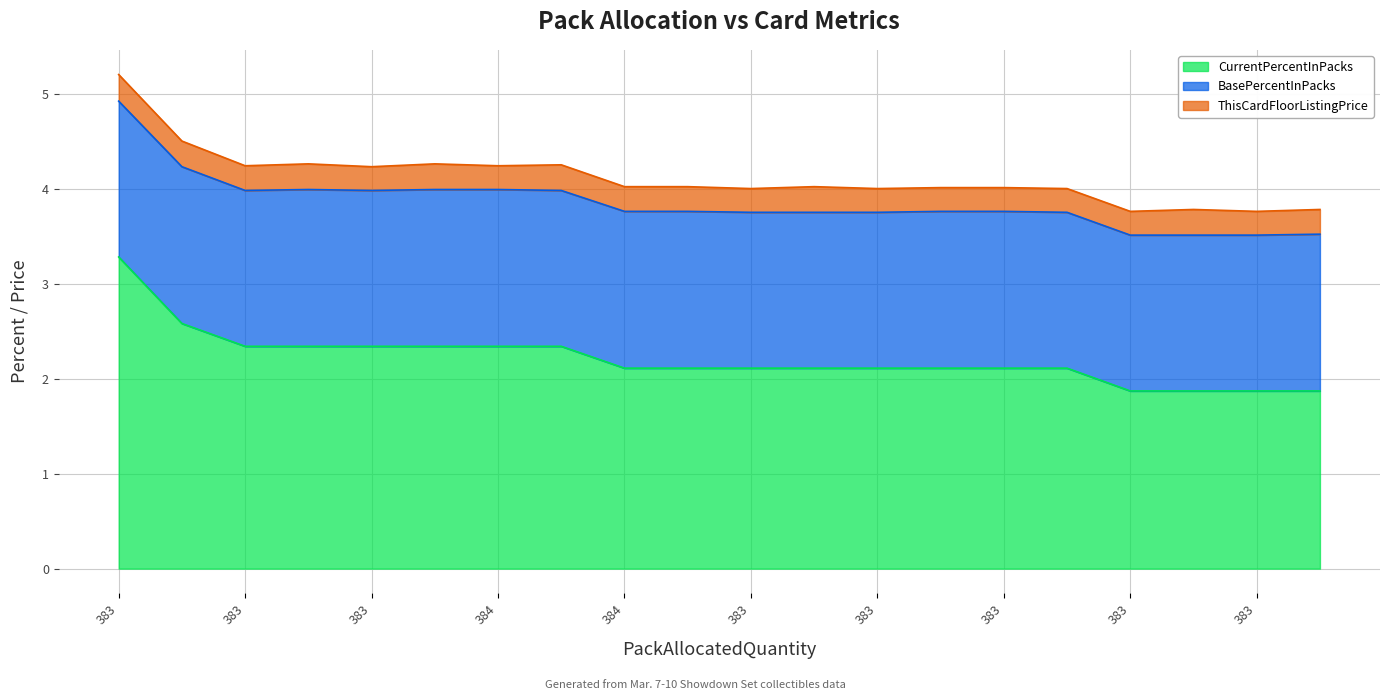

Reading right to left, list all the values displayed in this chart.

CurrentPercentInPacks: 384=1.9	383=1.9	383=1.9	383=1.9	383=2.1	383=2.1	384=2.1	383=2.1	383=2.1	383=2.1	384=2.1	384=2.1	383=2.3	384=2.3	384=2.3	383=2.3	384=2.3	383=2.3	384=2.6	383=3.3
BasePercentInPacks: 384=1.6	383=1.6	383=1.6	383=1.6	383=1.6	383=1.6	384=1.6	383=1.6	383=1.6	383=1.6	384=1.6	384=1.6	383=1.6	384=1.6	384=1.6	383=1.6	384=1.6	383=1.6	384=1.6	383=1.6
ThisCardFloorListingPrice: 384=0.3	383=0.2	383=0.3	383=0.2	383=0.2	383=0.2	384=0.2	383=0.2	383=0.3	383=0.2	384=0.3	384=0.3	383=0.3	384=0.2	384=0.3	383=0.2	384=0.3	383=0.3	384=0.3	383=0.3